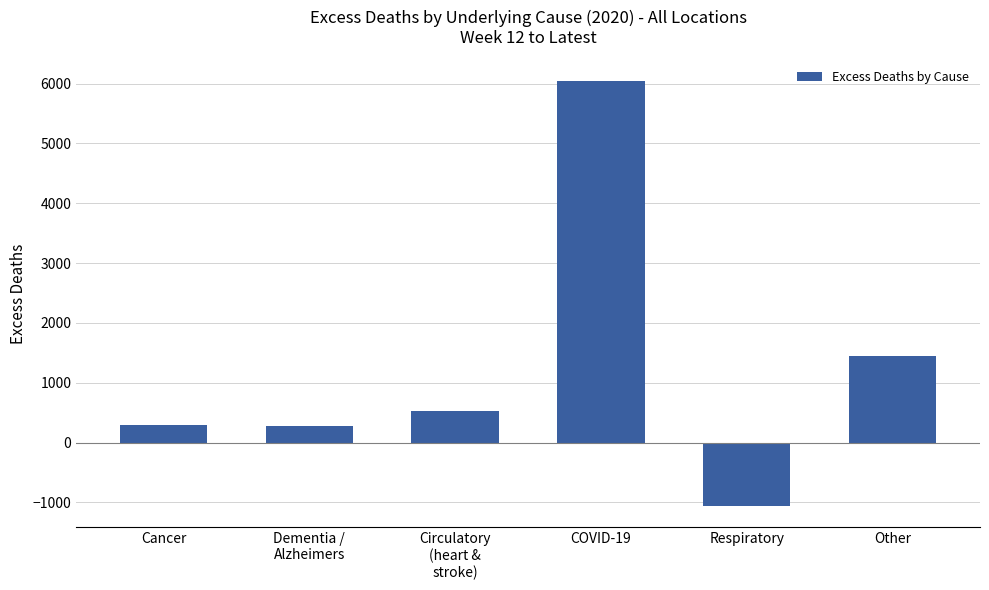

Where does the data first go above 531?

Circulatory
(heart &
stroke)